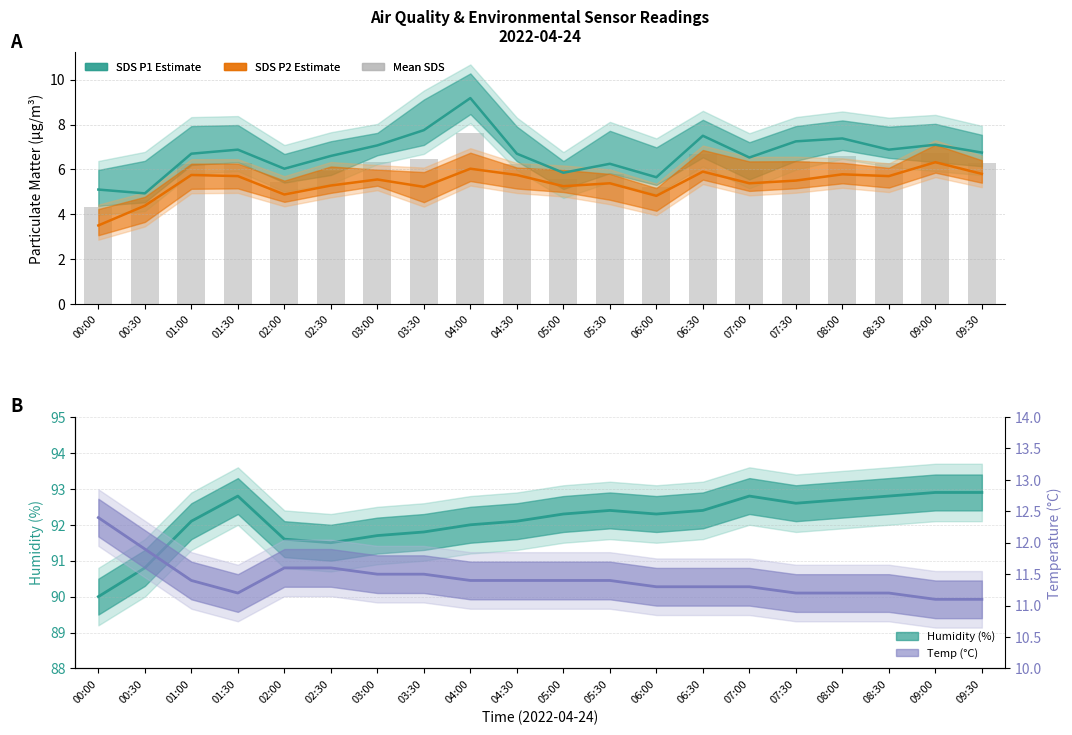

Which has a higher value, 01:00 or 04:00?

04:00